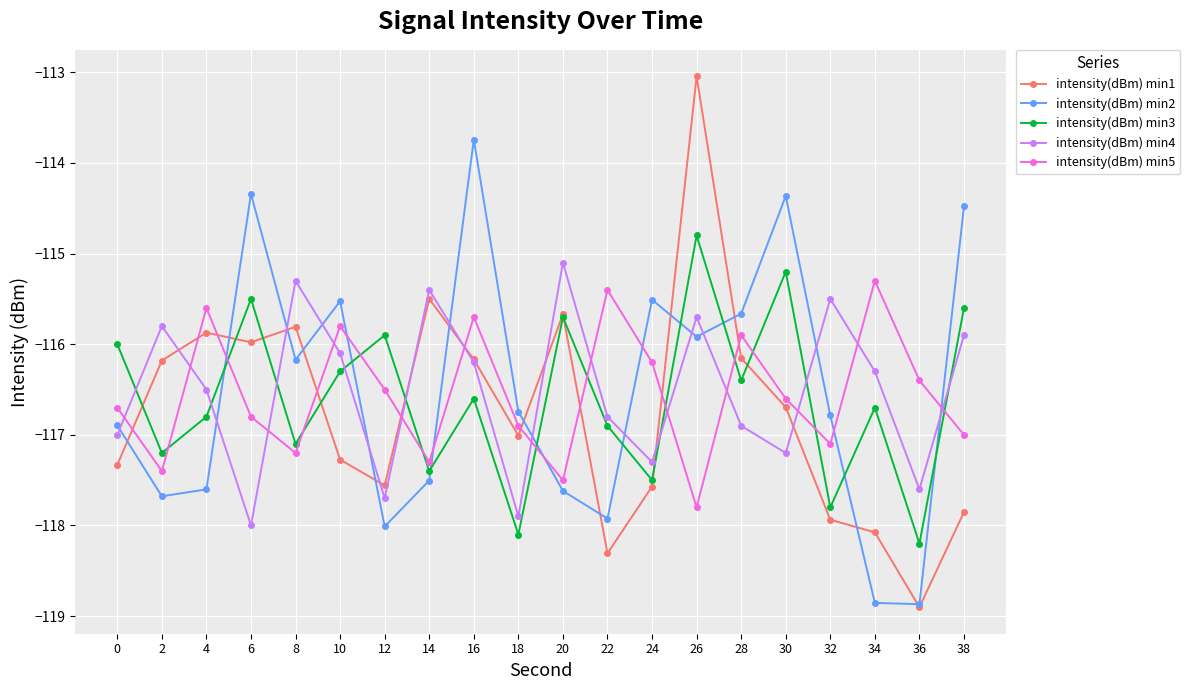

What is the sum of the intensity(dBm) min3 values at 14 and 4?

-234.2